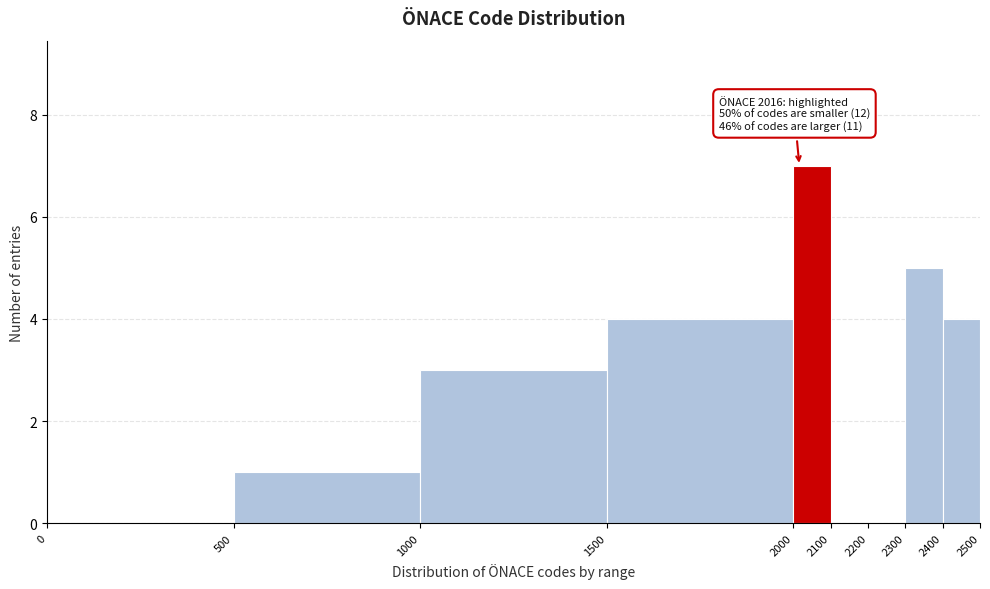

Over which range of the x-axis is the bar tallest?

2000 to 2100